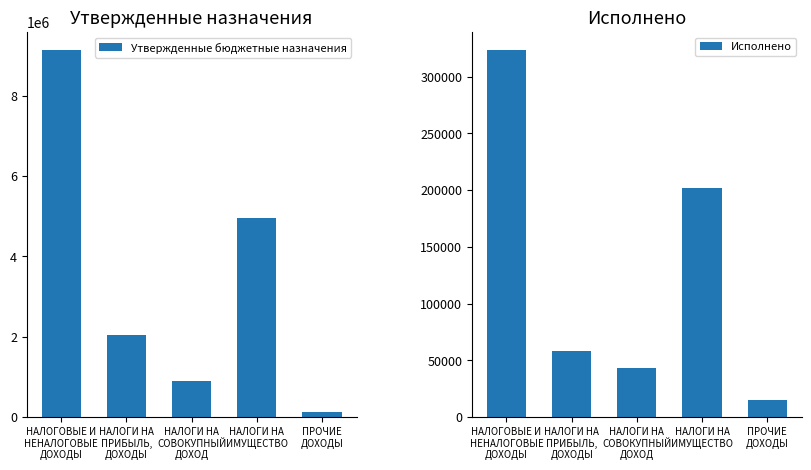

Between НАЛОГИ НА
СОВОКУПНЫЙ
ДОХОД and ПРОЧИЕ
ДОХОДЫ, which series saw the biggest shift?

Утвержденные бюджетные назначения